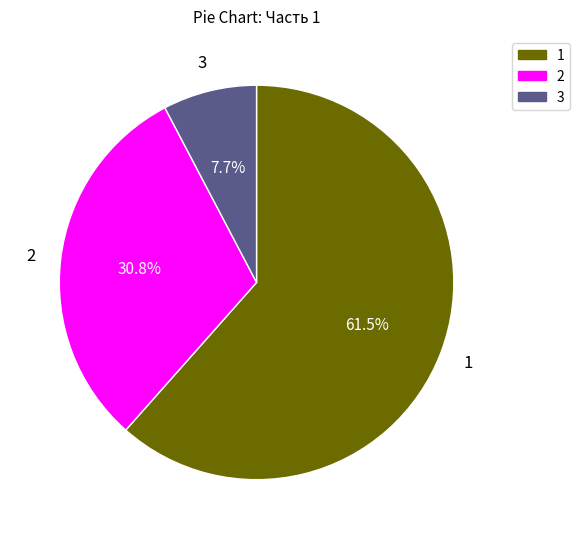

Is there a majority slice in this chart?

Yes